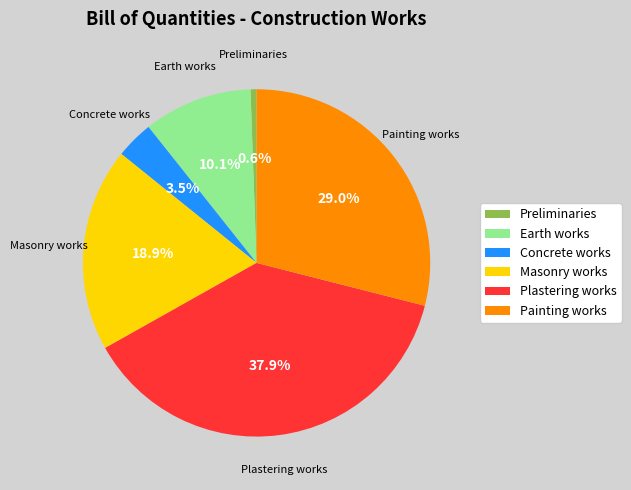

What is the largest slice in the pie chart?

Plastering works